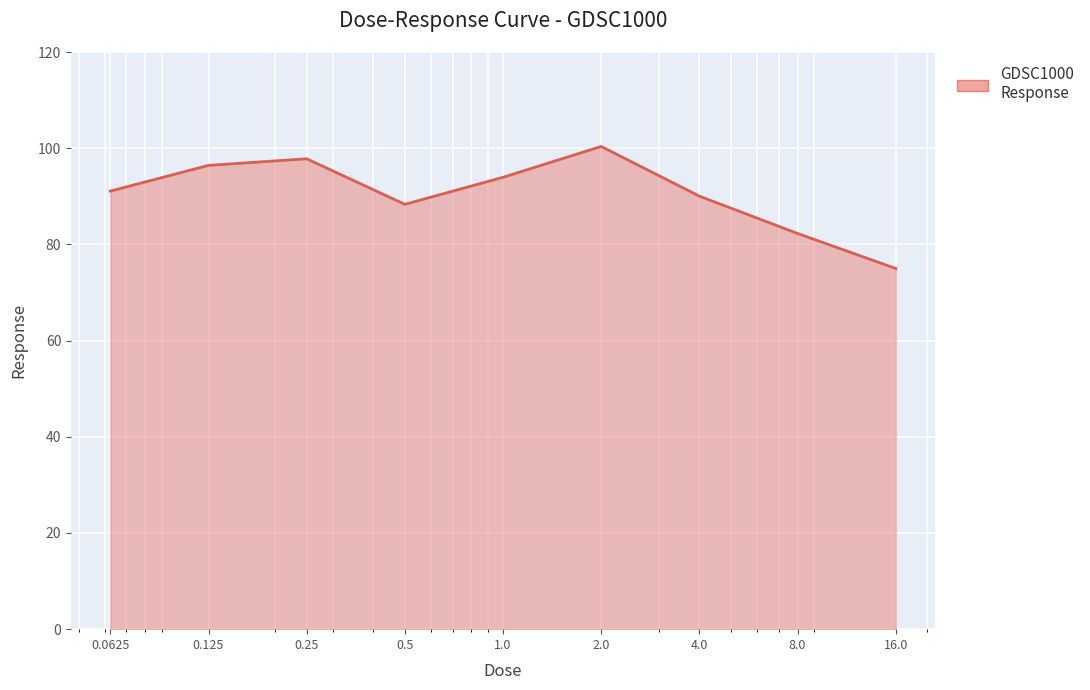

Reading left to right, transcribe all the data shown in this chart.

91.1	96.4	97.8	88.3	93.9	100.4	90.0	82.3	75.0